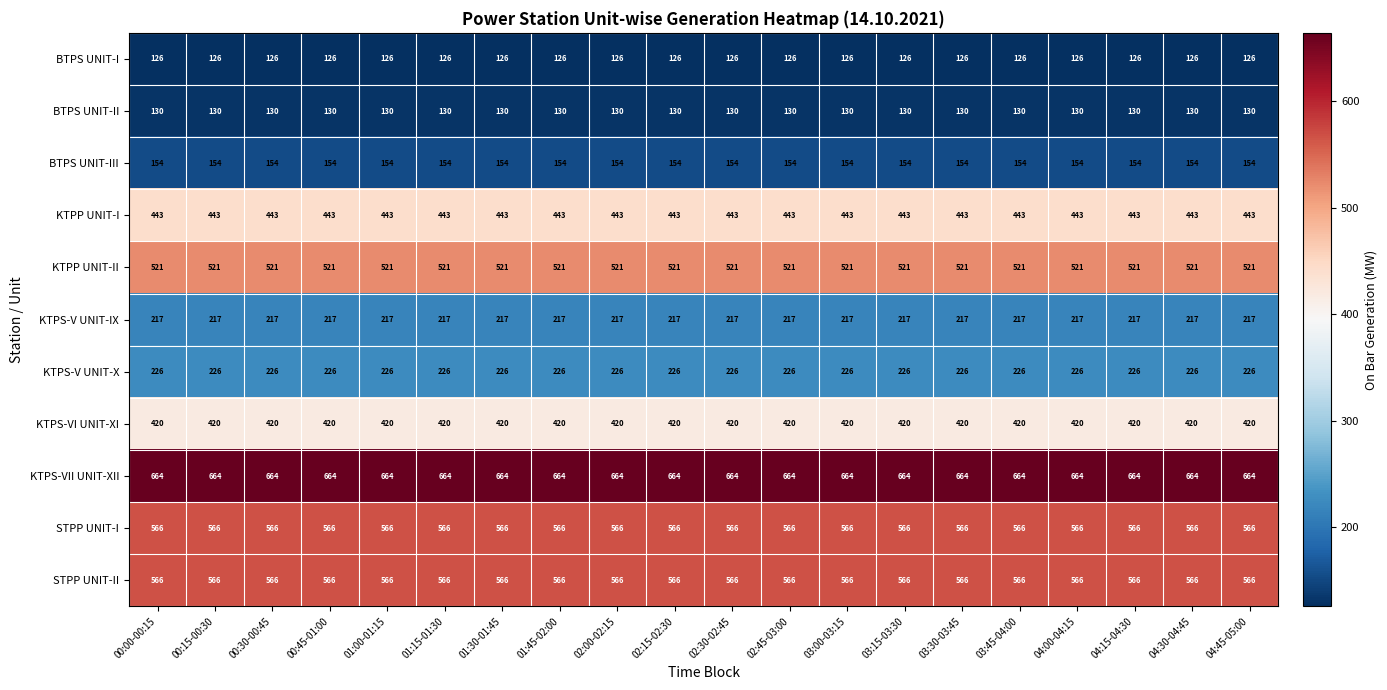

Read the KTPS-VII UNIT-XII value at 04:00-04:15.

664